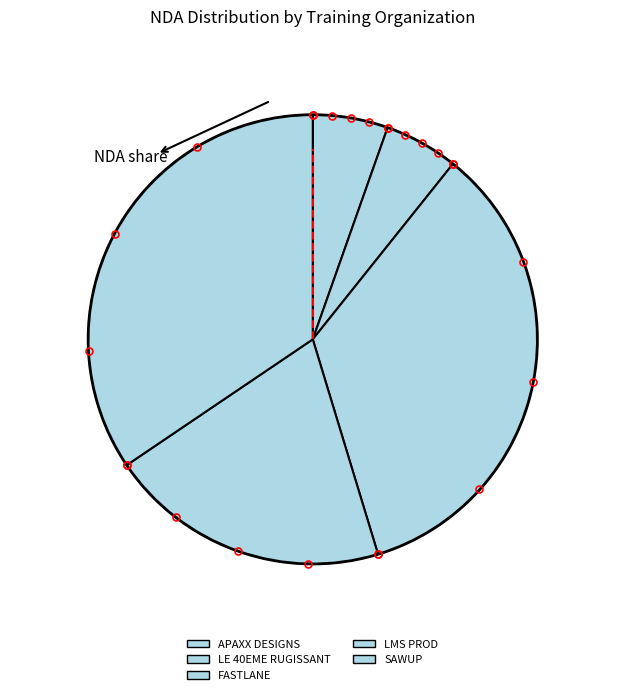

Is LE 40EME RUGISSANT the majority of the pie?

No